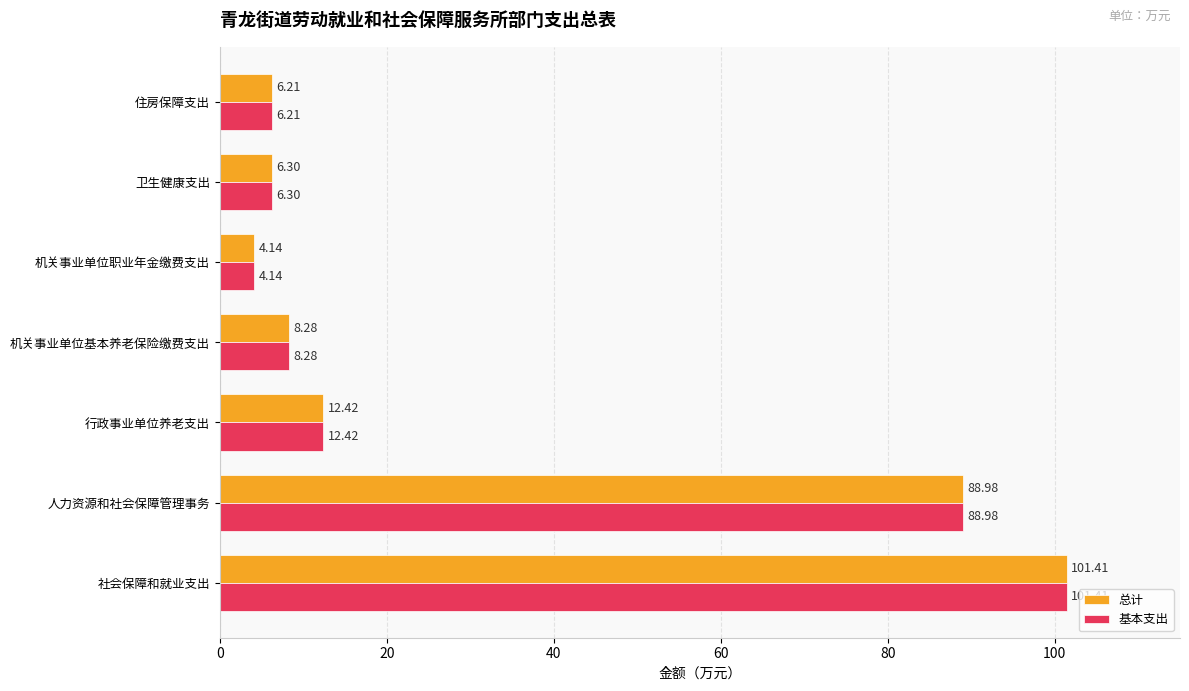

At which category is the sum across all series the highest?

社会保障和就业支出